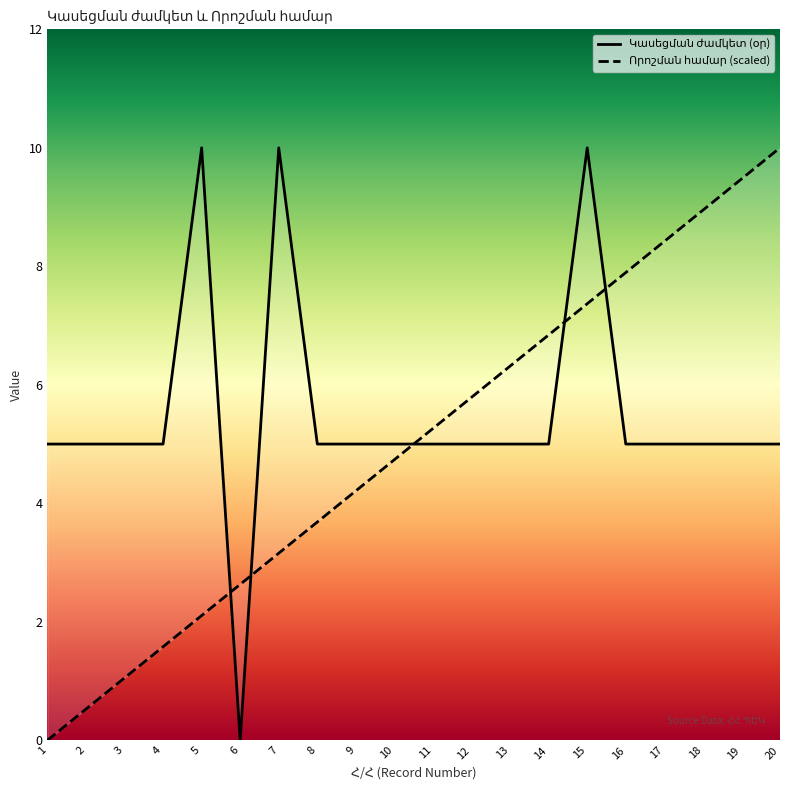

Between 6 and 8, which is larger?

8